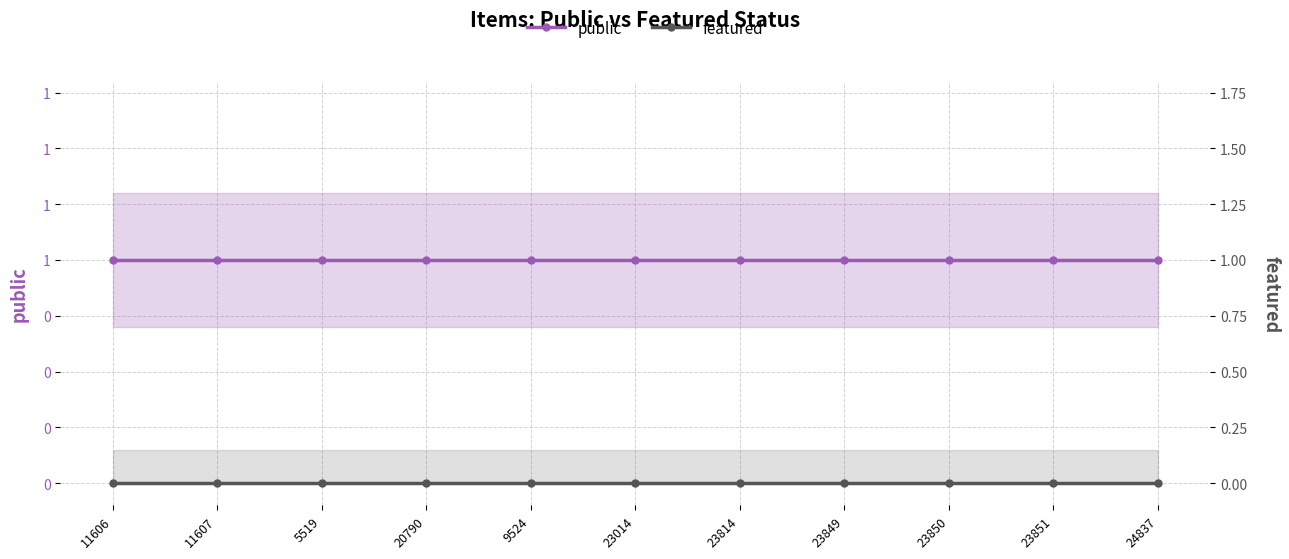

What is the label of the 3rd point from the right?

23850